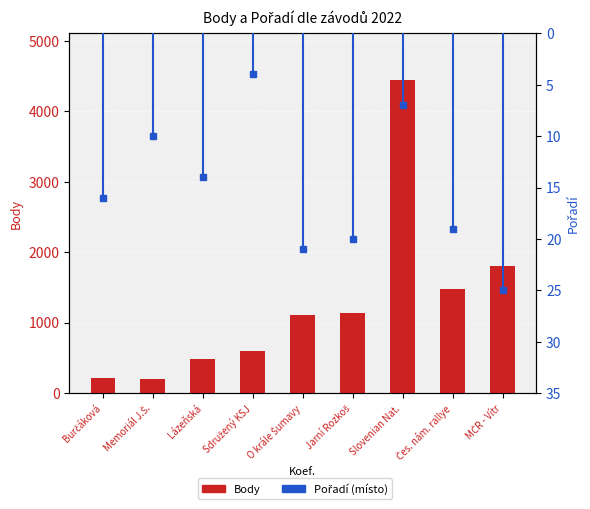

Are the bars grouped side by side (vs. stacked)?

Yes